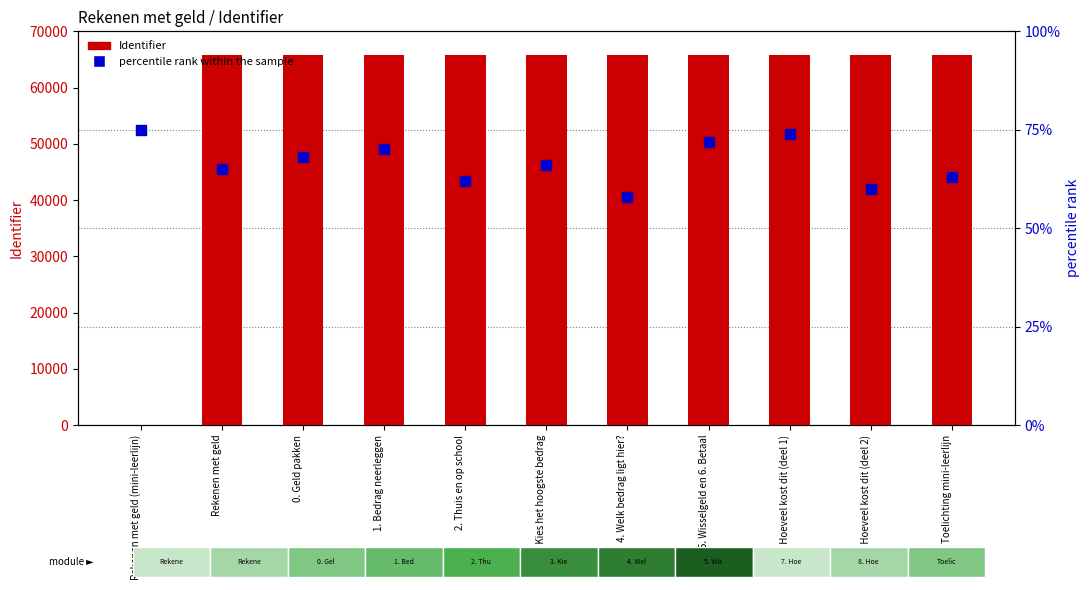

At how many categories does at least one series exceed 18781?

10